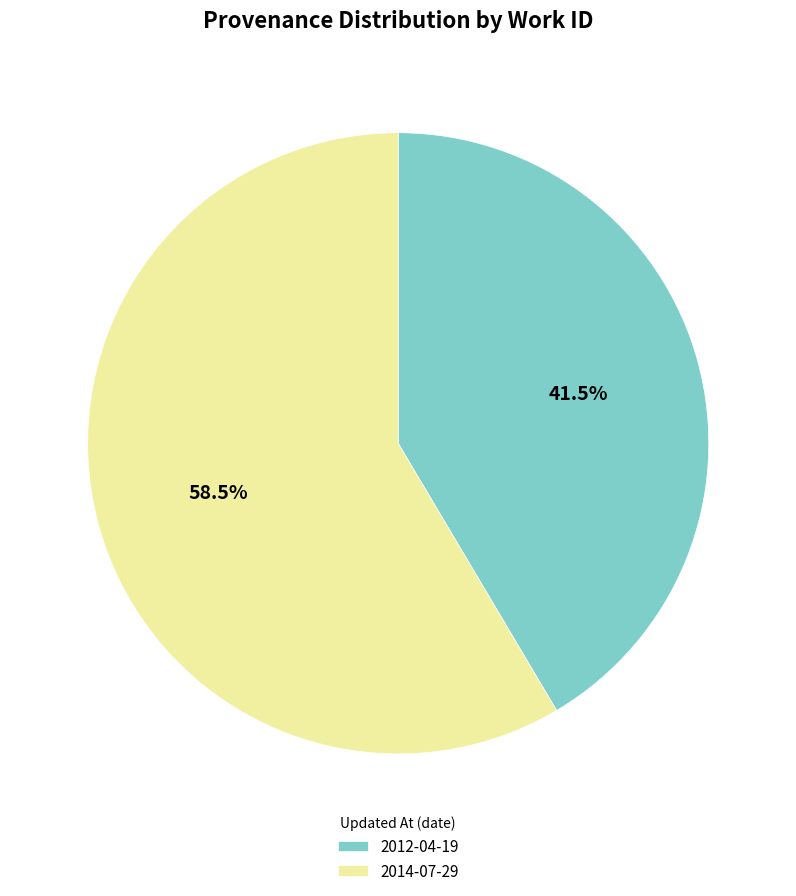

Does any single category account for the majority?

Yes